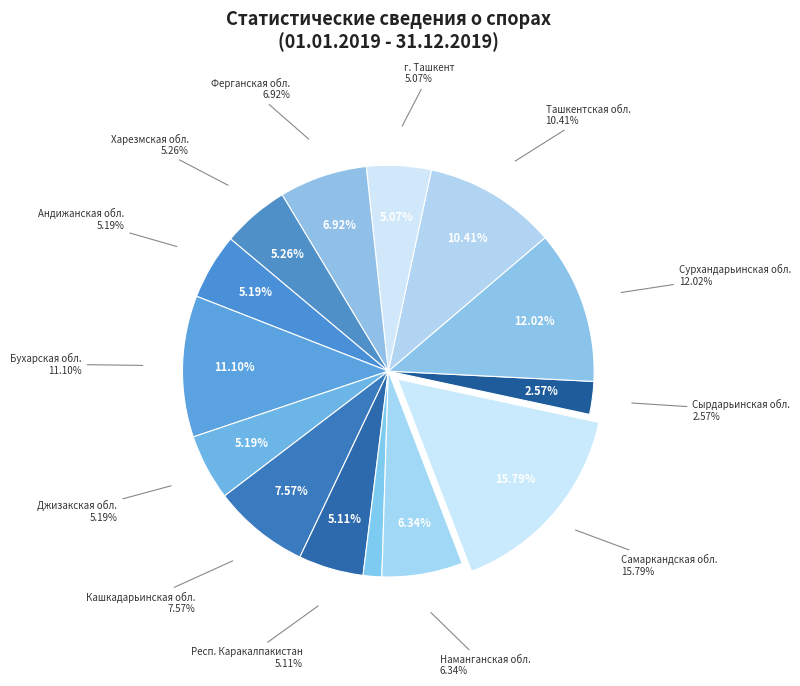

Which slice is the smallest?

Навоийская обл.